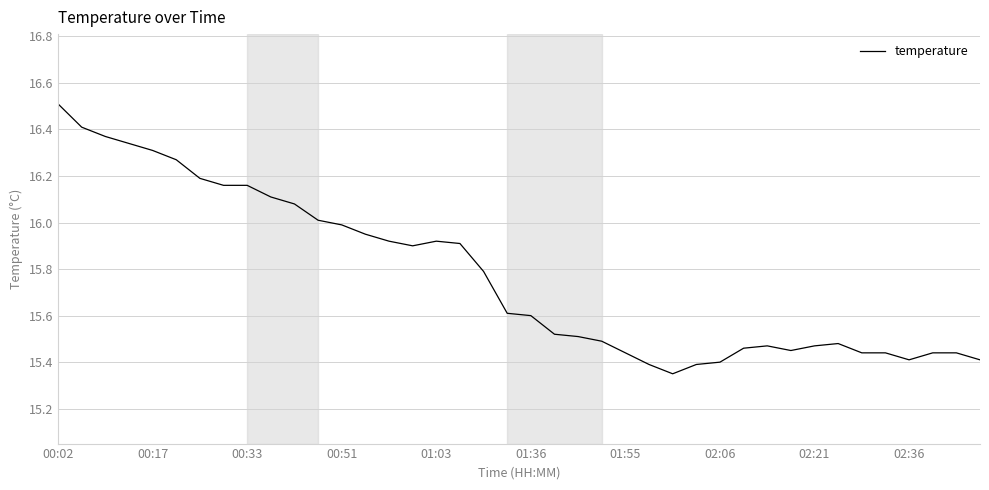

What is the greatest value displayed?

16.5